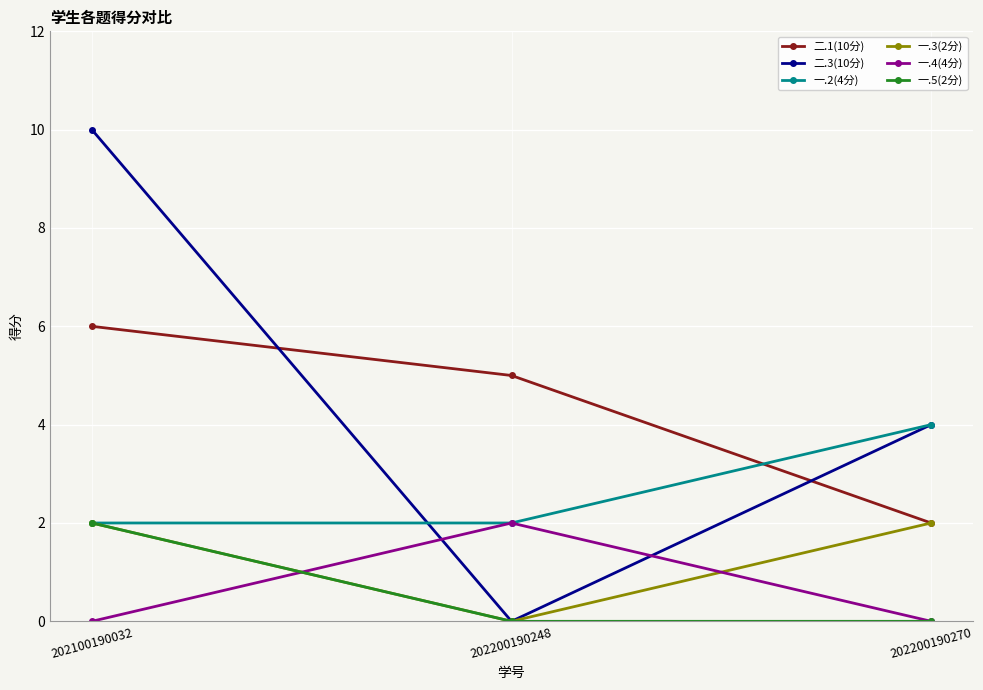

Which series changed the most between 202100190032 and 202200190270?

二.3(10分)